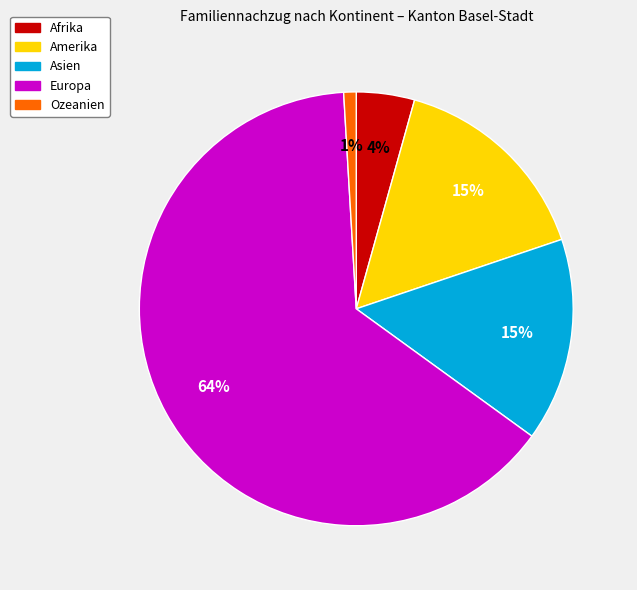

To the nearest percent, what is the average slice percentage?

20%